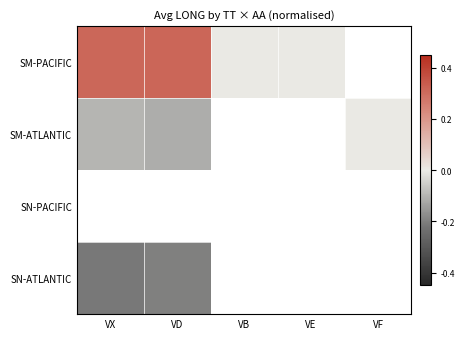

Which series has the widest spread of values?

SM-PACIFIC